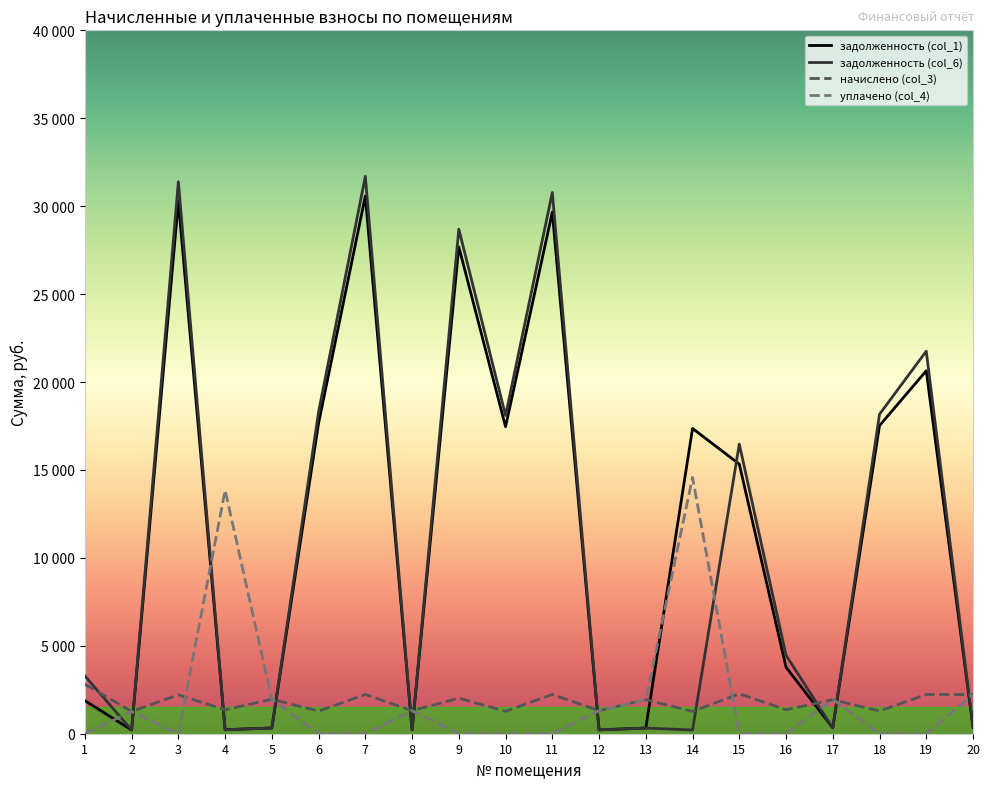

Where do уплачено (col_4) and задолженность (col_1) first cross each other?

1 and 2